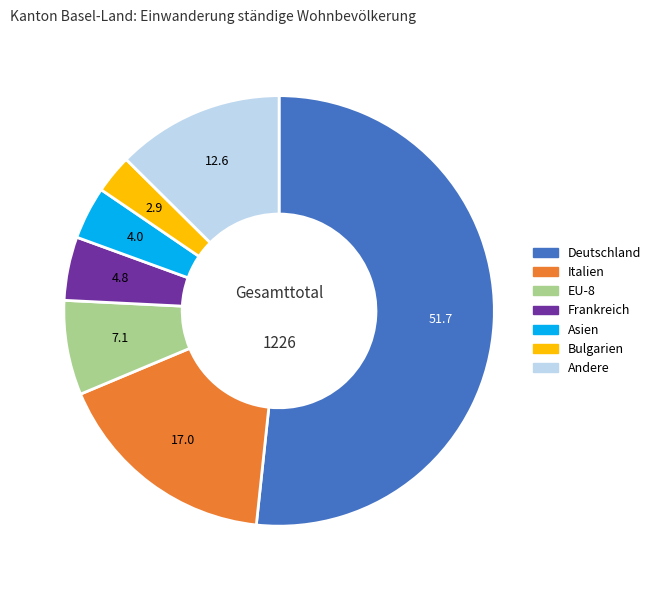

Does any single category account for the majority?

Yes